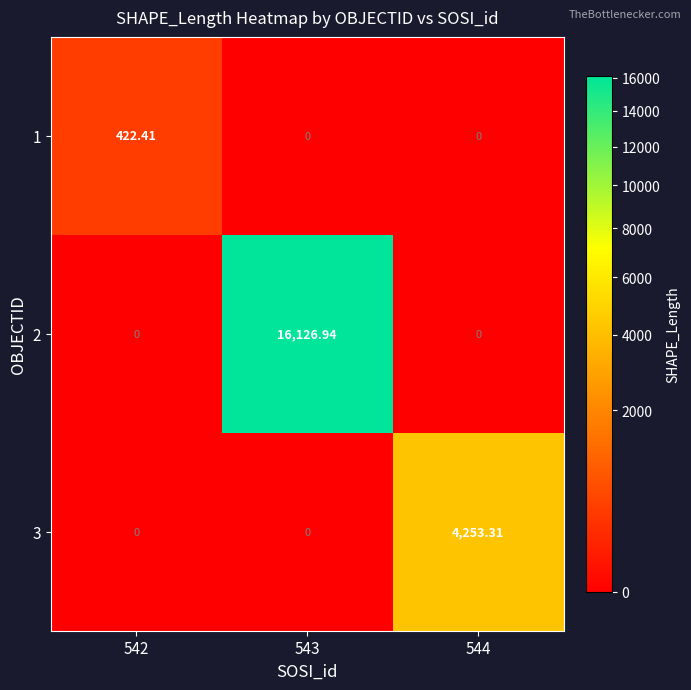

Is the value of 2 at 543 greater than the value of 3 at 542?

Yes